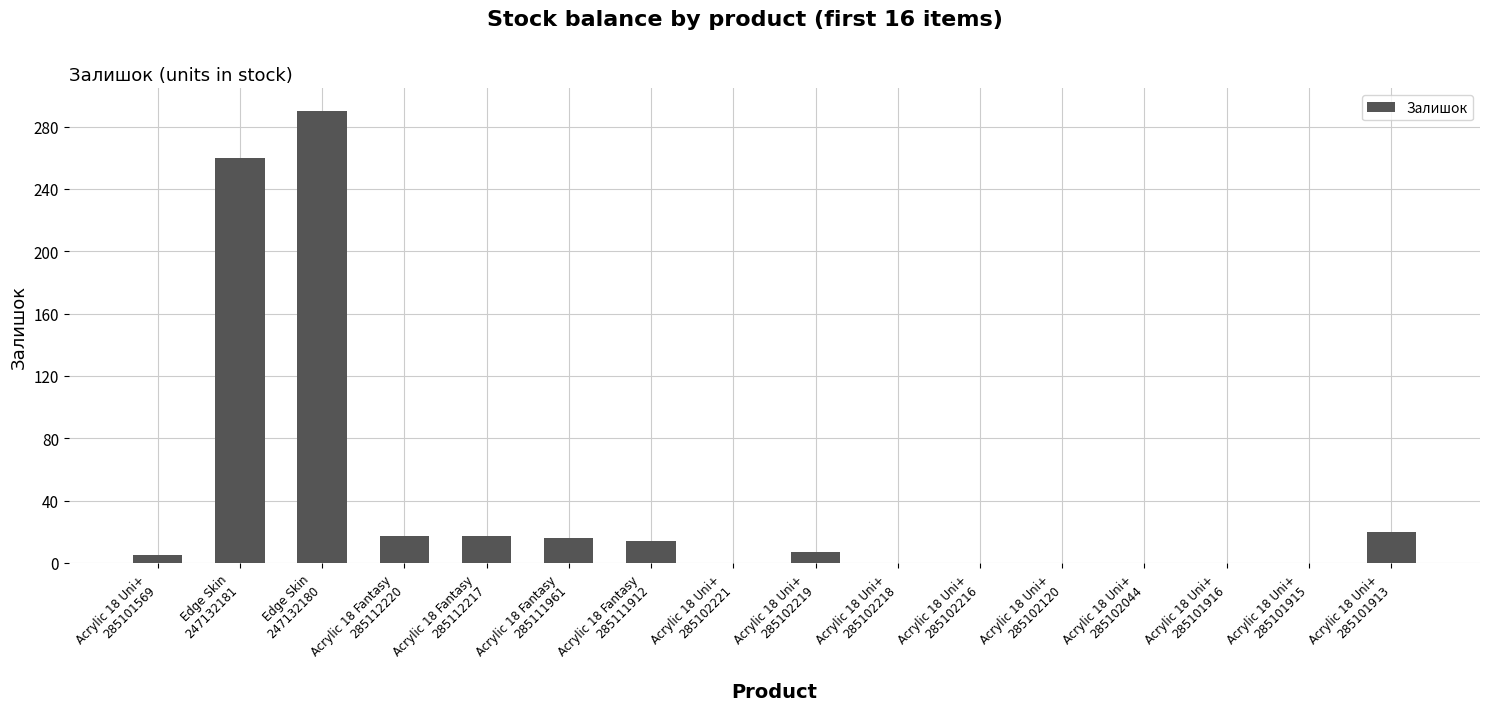

Count the number of categories in the chart.

16